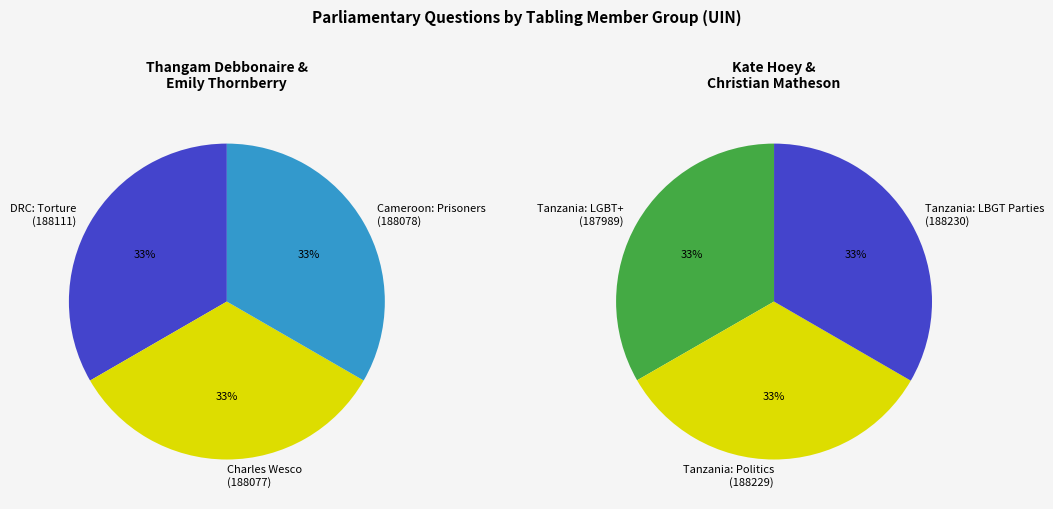

True or false: Charles Wesco accounts for 17% of the total.

True